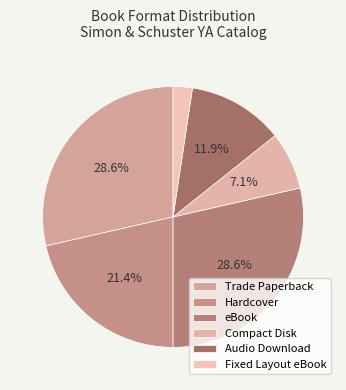

To the nearest percent, what is the difference between the largest and smallest slice percentages?

26%